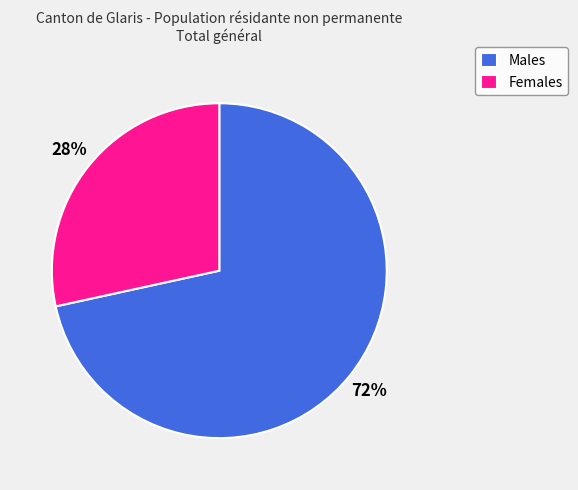

Does any single category account for the majority?

Yes